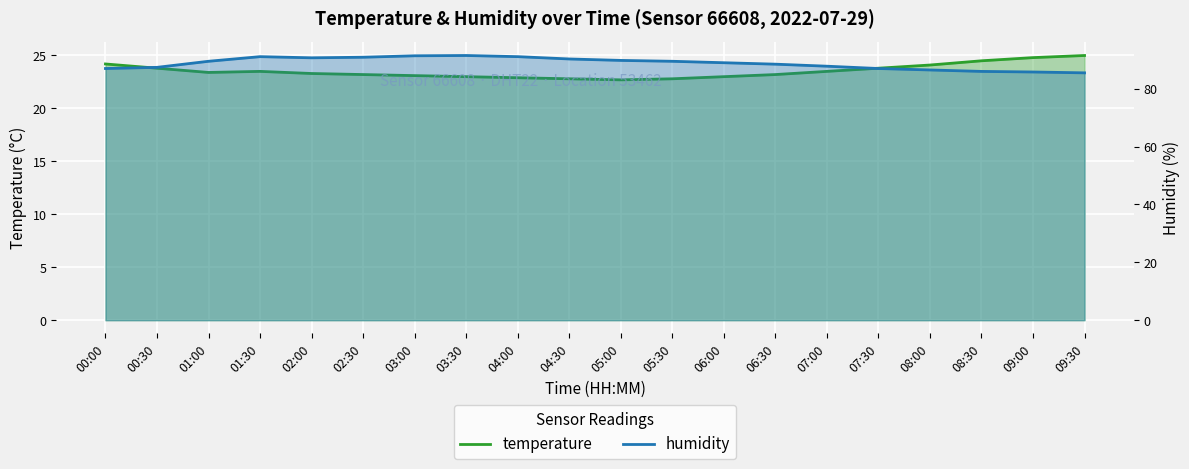

How many values in the humidity series exceed 89?

10